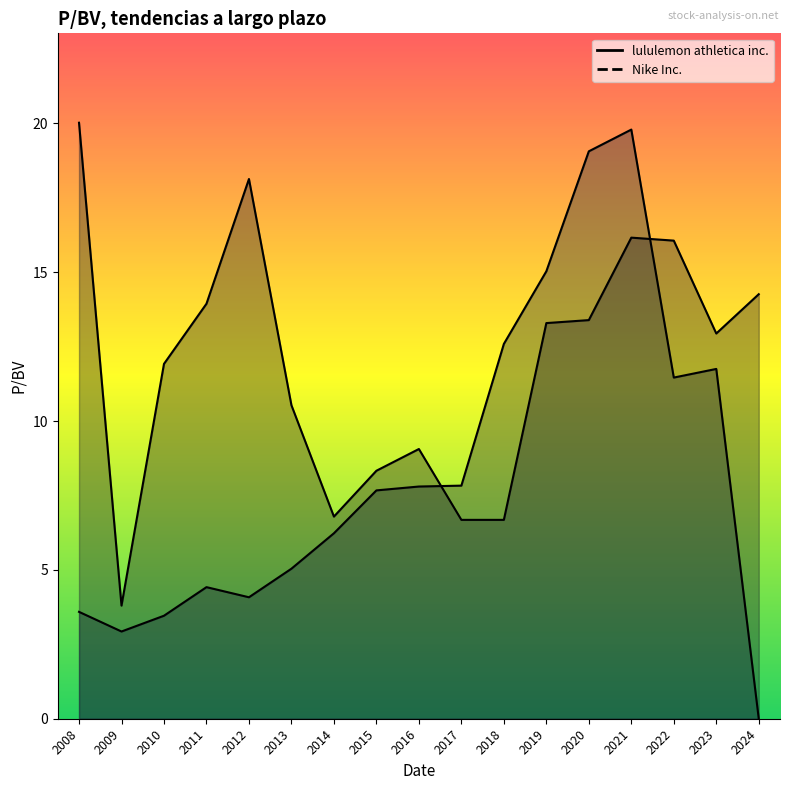

What is the approximate value of lululemon athletica inc. at 2021?

16.2